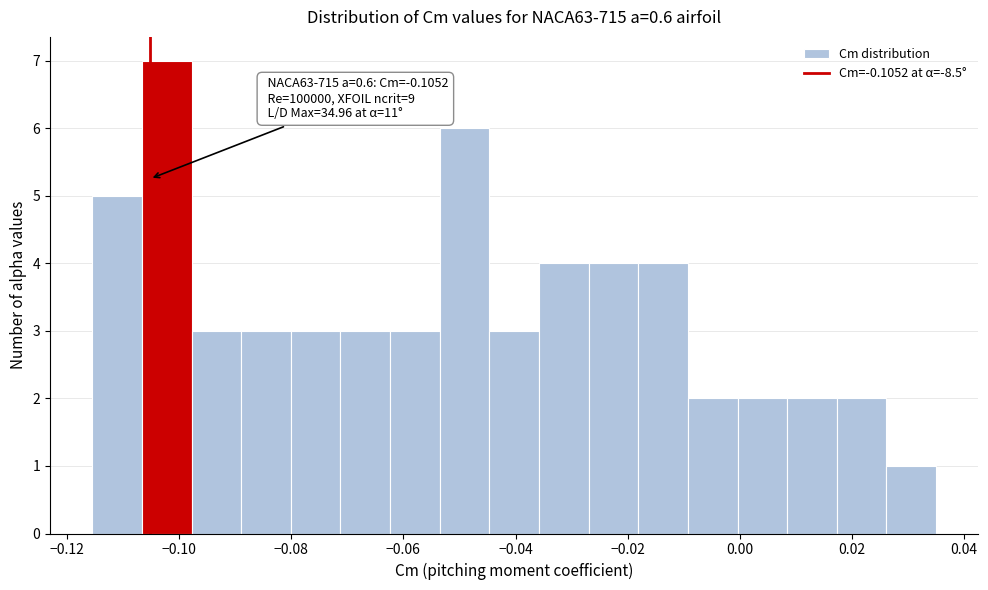

Which range on the x-axis has the tallest bar?

-0.106 to -0.098